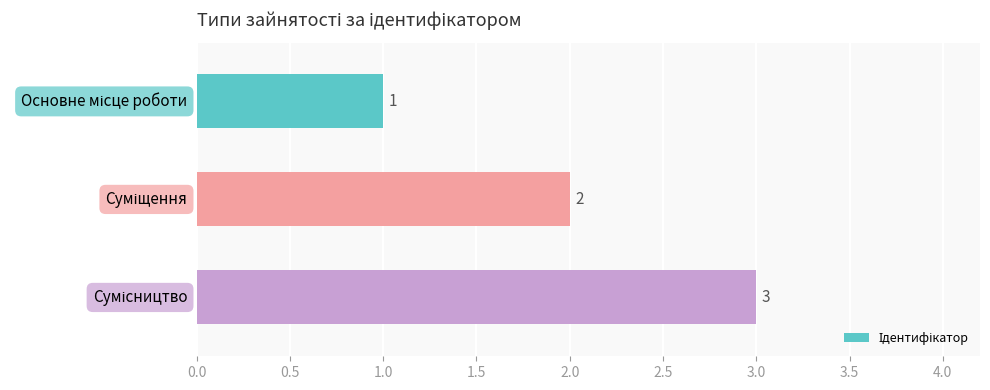

What is the sum of all values?

6